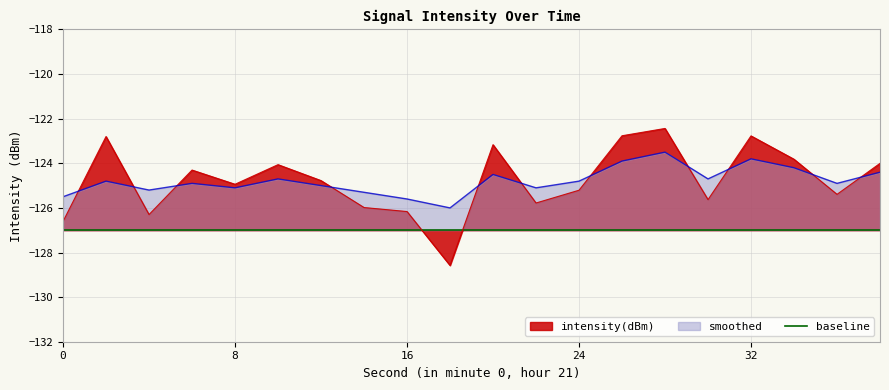

What is the difference between the smoothed values at 12 and 14?

0.3